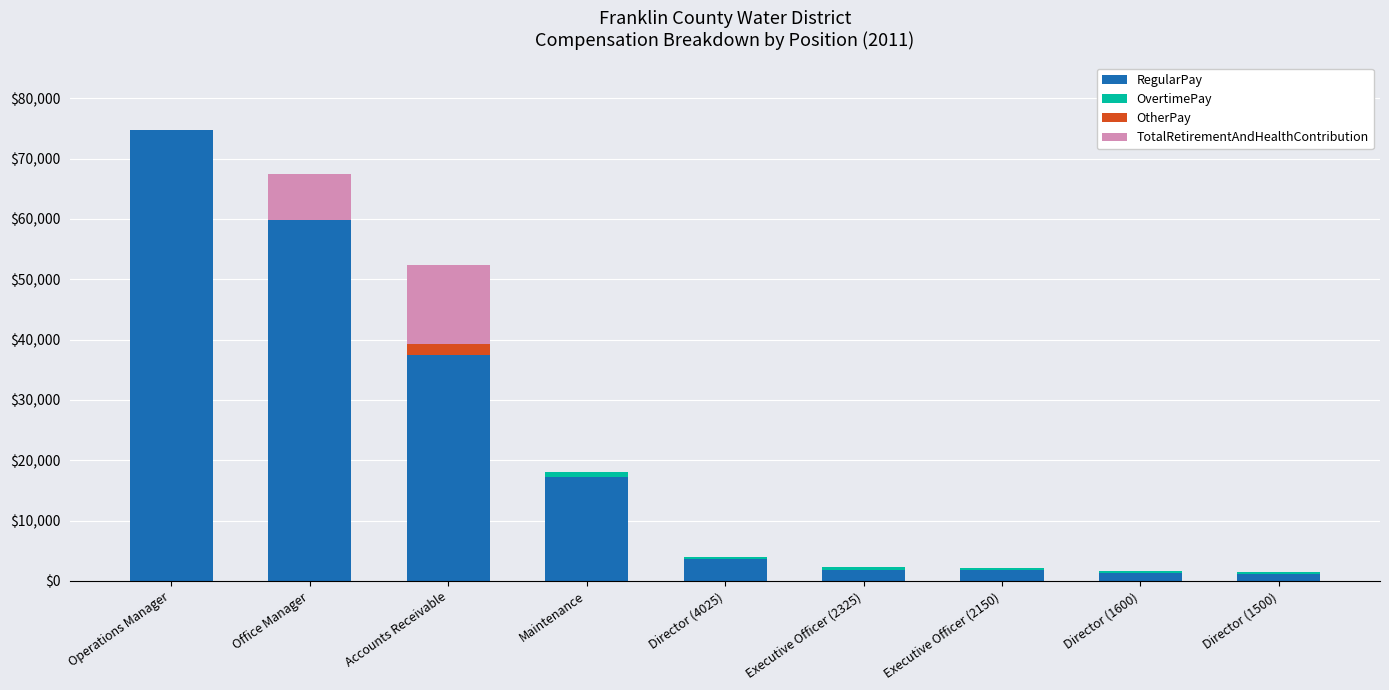

At which category is the sum across all series the highest?

Operations Manager